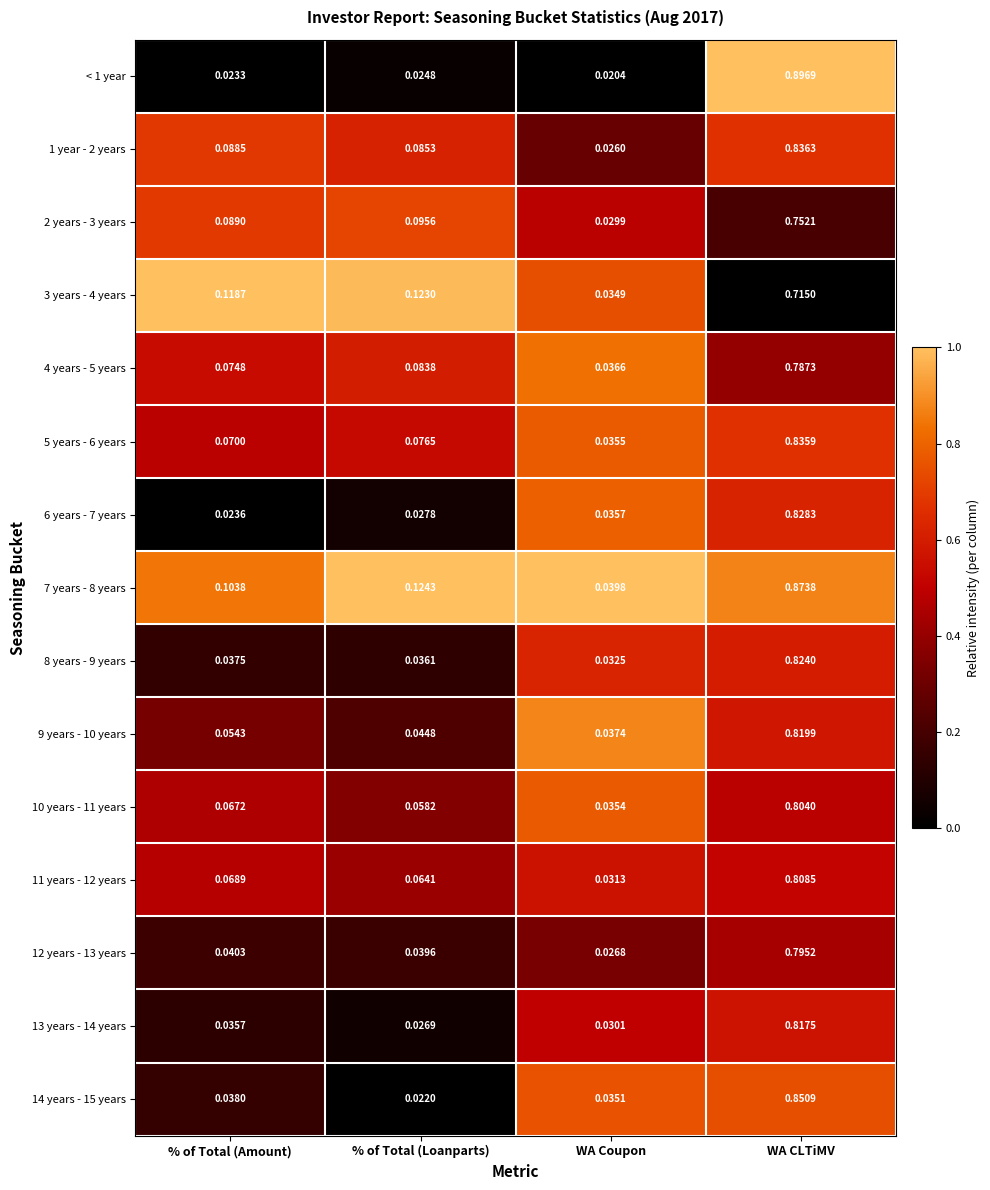

At which category does the chart reach its minimum across all series?

WA Coupon